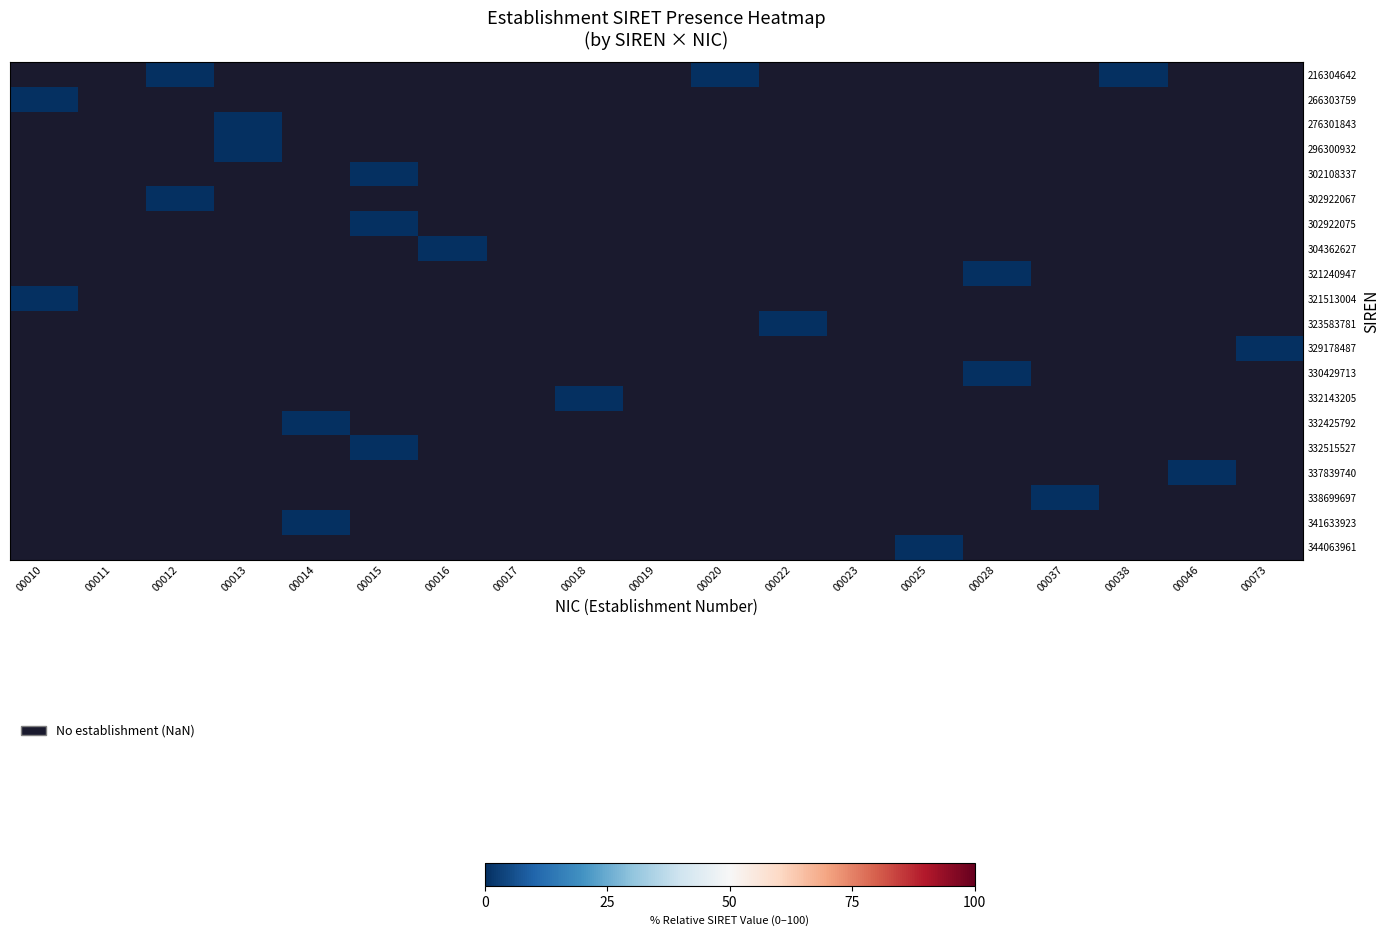

At which category does the chart reach its minimum across all series?

00010